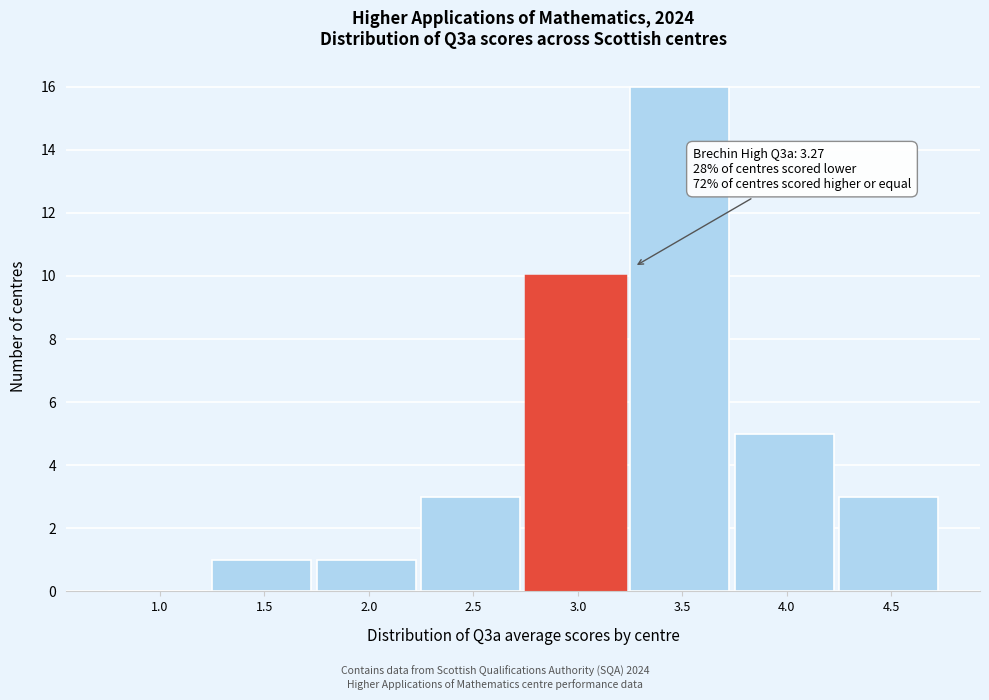

Reading left to right, transcribe all the data shown in this chart.

1.0=0	1.5=1	2.0=1	2.5=3	3.0=10	3.5=16	4.0=5	4.5=3